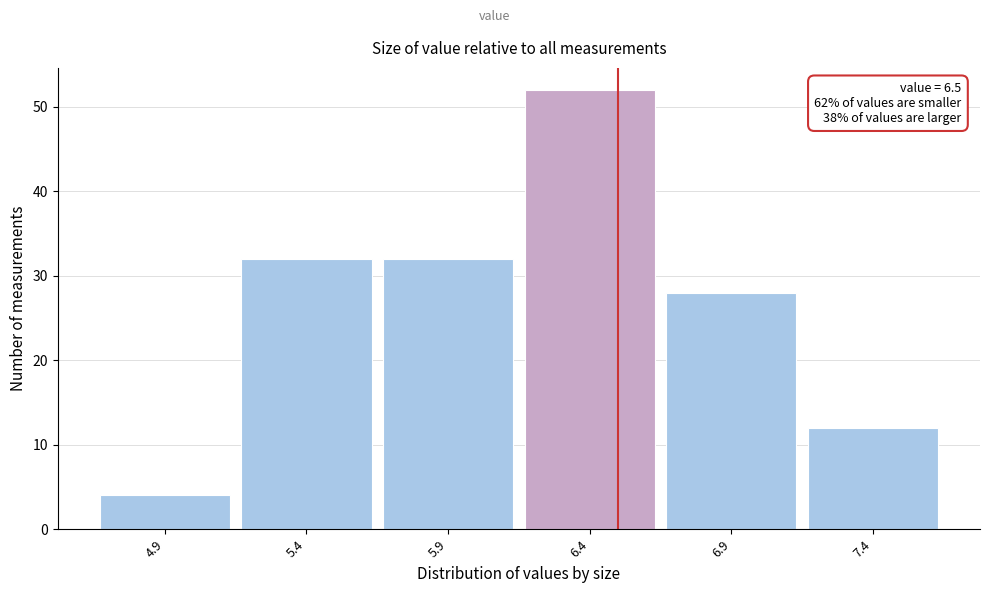

Over which range of the x-axis is the bar tallest?

6.15 to 6.65